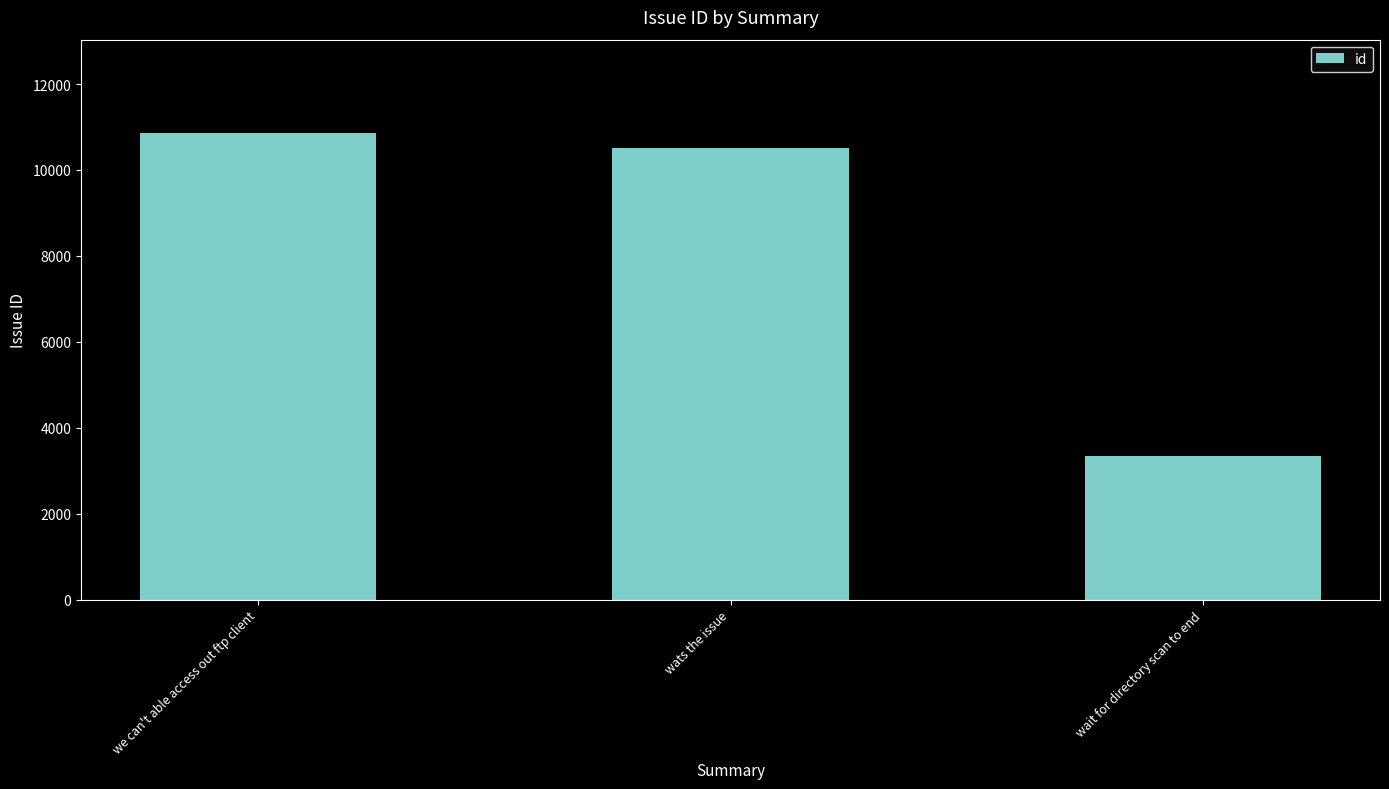

Reading left to right, what are all the values shown in this chart?

10860	10515	3352